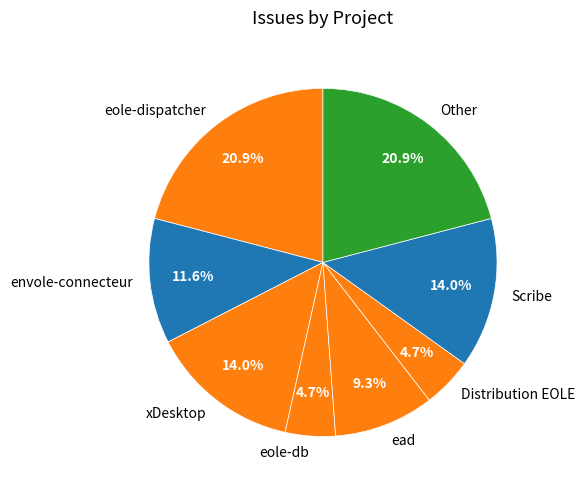

Does eole-dispatcher account for over 50% of the chart?

No